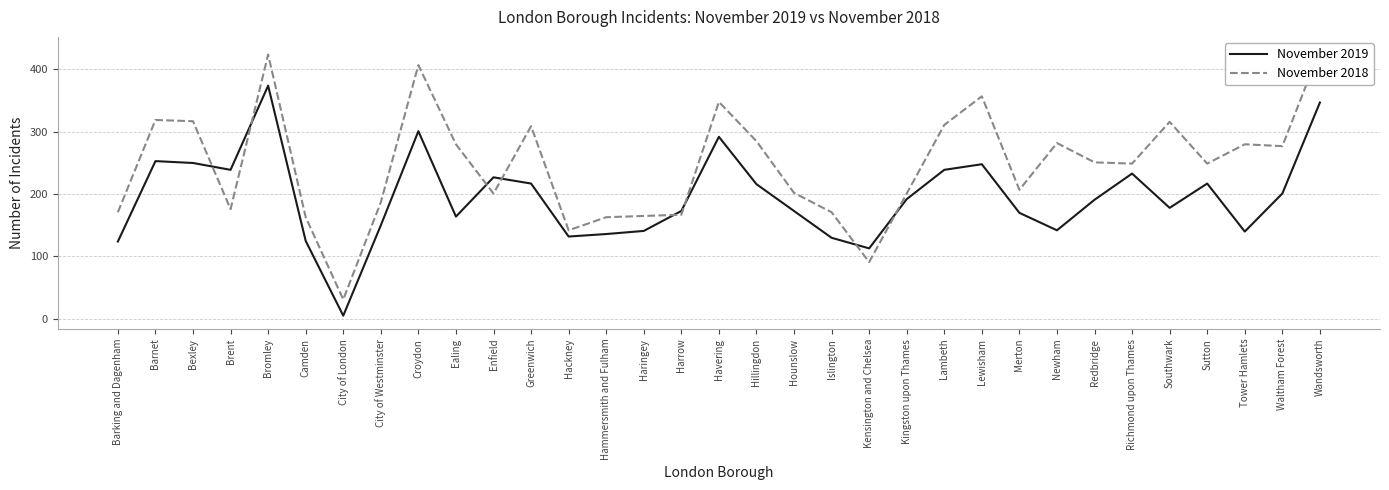

What are all the series names shown in the legend?

November 2019, November 2018